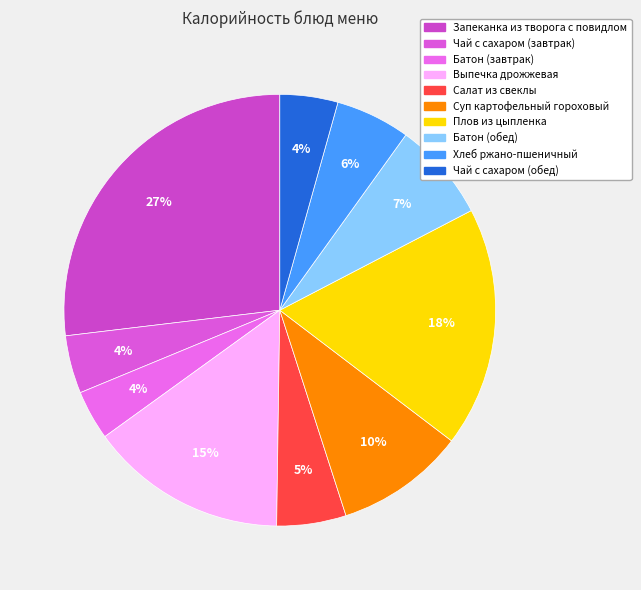

Do Запеканка из творога с повидлом and Суп картофельный гороховый together represent more than half of the pie?

No